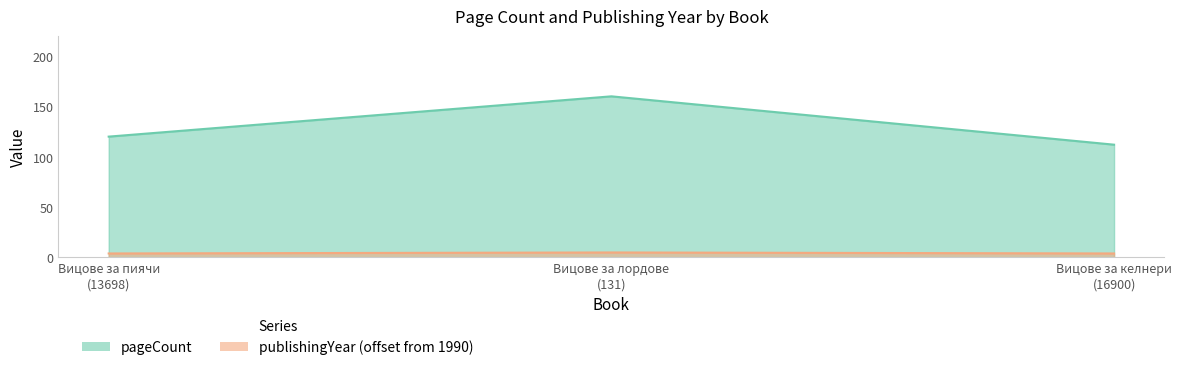

What are all the series names shown in the legend?

pageCount, publishingYear